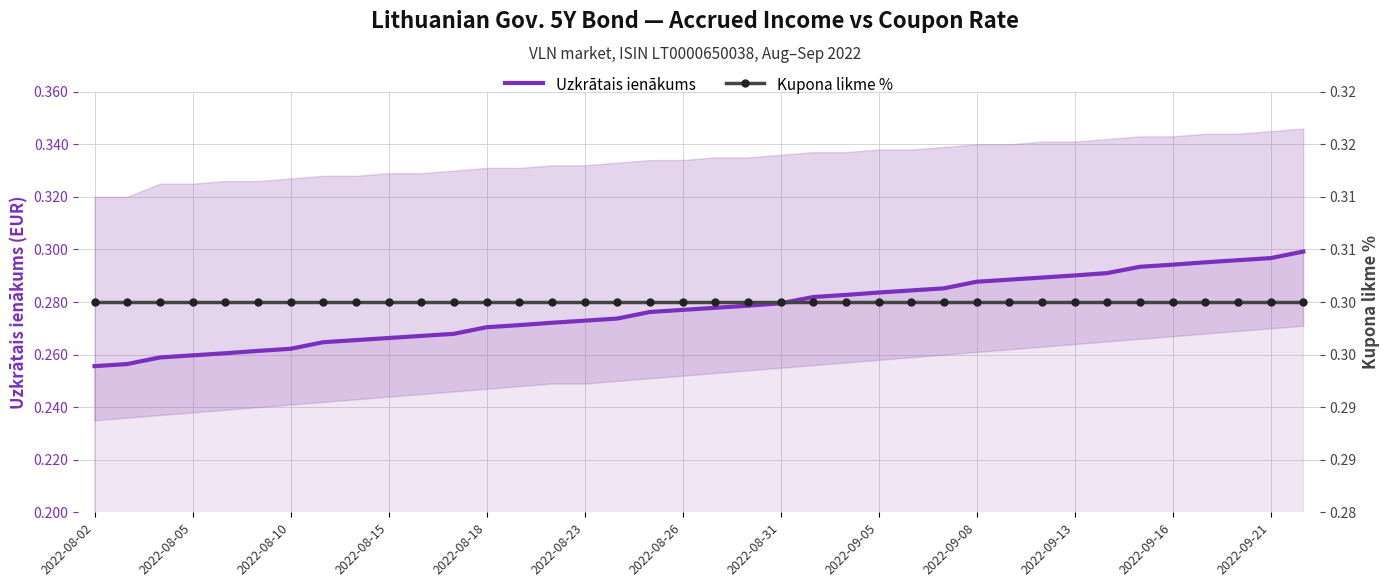

What are all the series names shown in the legend?

Uzkrātais ienākums, Kupona likme %